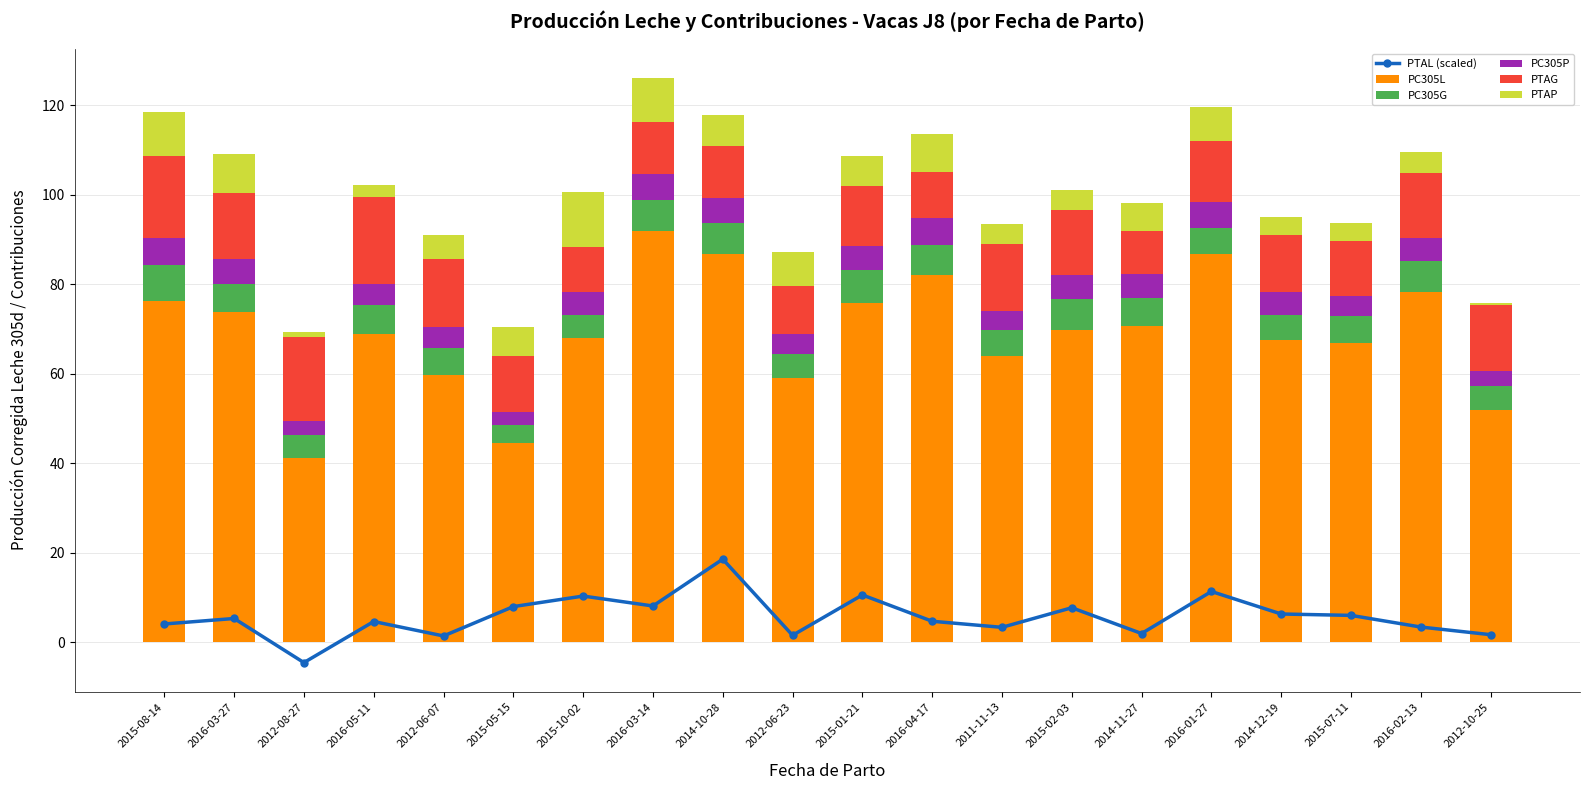

At which label does PTAP reach its minimum?

2012-10-25